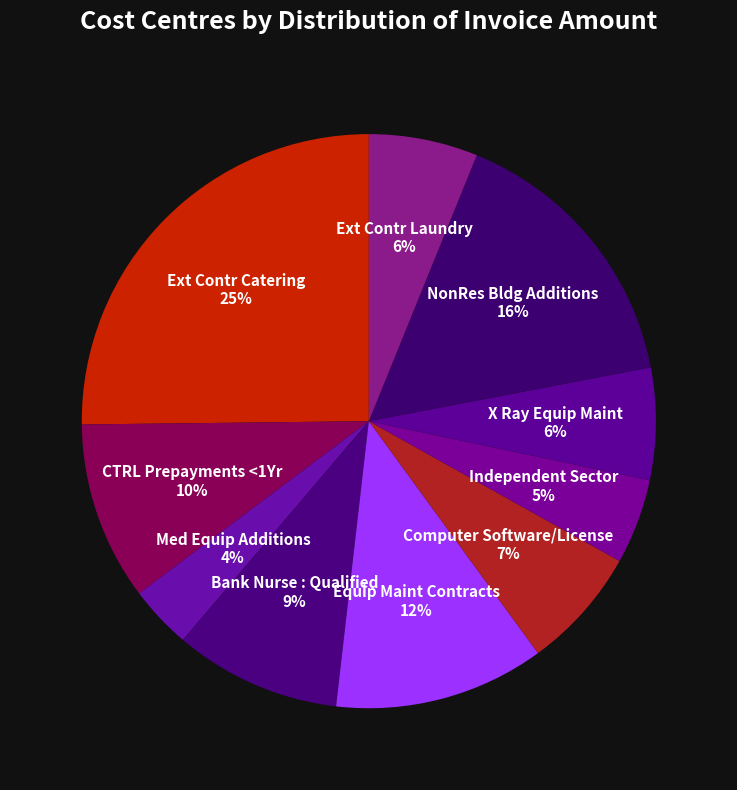

Does Ext Contr Laundry represent more than half of the total?

No